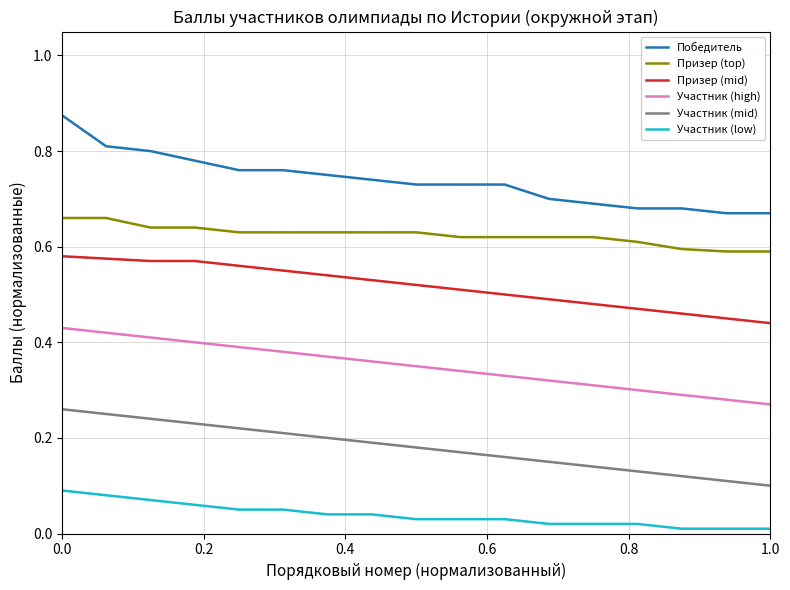

Rank the series by their average value, from lowest to highest.

Участник (low), Участник (mid), Участник (high), Призер (mid), Призер (top), Победитель